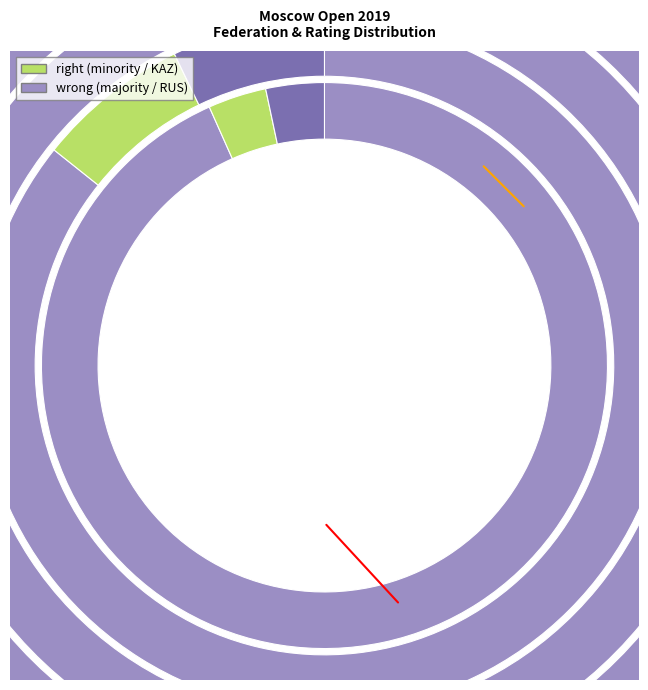

To the nearest percent, what percentage of the pie is KAZ?

3%